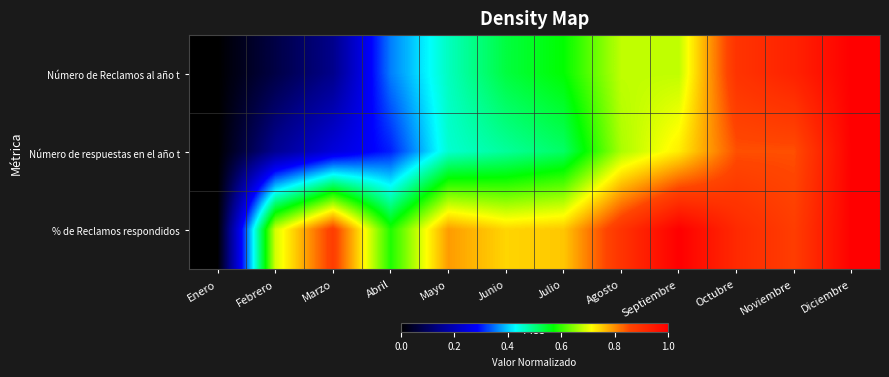

Reading left to right, list all the values displayed in this chart.

Número de Reclamos al año t: Enero=0.0	Febrero=0.1	Marzo=0.1	Abril=0.4	Mayo=0.5	Junio=0.5	Julio=0.6	Agosto=0.7	Septiembre=0.7	Octubre=0.9	Noviembre=0.9	Diciembre=1.0
Número de respuestas en el año t: Enero=0.0	Febrero=0.2	Marzo=0.2	Abril=0.3	Mayo=0.5	Junio=0.5	Julio=0.5	Agosto=0.7	Septiembre=0.7	Octubre=0.8	Noviembre=0.8	Diciembre=1.0
% de Reclamos respondidos: Enero=0.0	Febrero=0.7	Marzo=0.9	Abril=0.6	Mayo=0.8	Junio=0.7	Julio=0.8	Agosto=0.9	Septiembre=1.0	Octubre=0.9	Noviembre=0.9	Diciembre=1.0